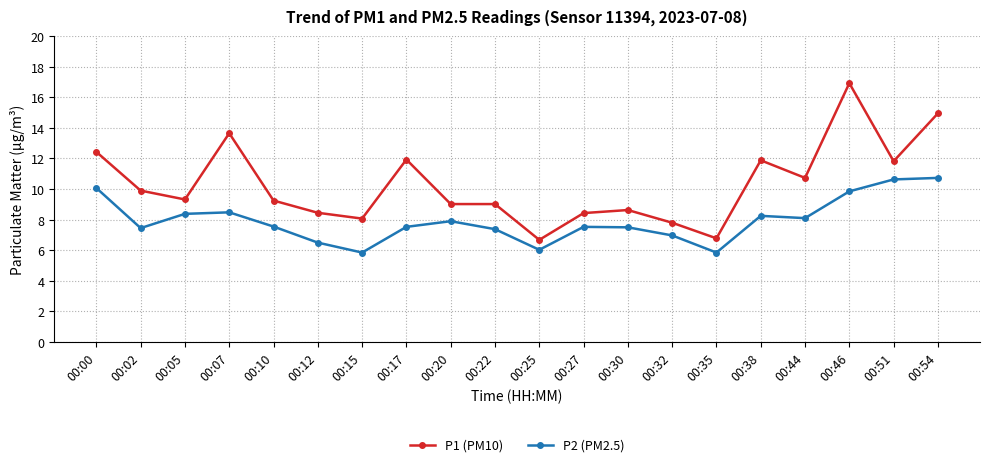

Rank the series by their maximum value, from lowest to highest.

P2 (PM2.5), P1 (PM10)